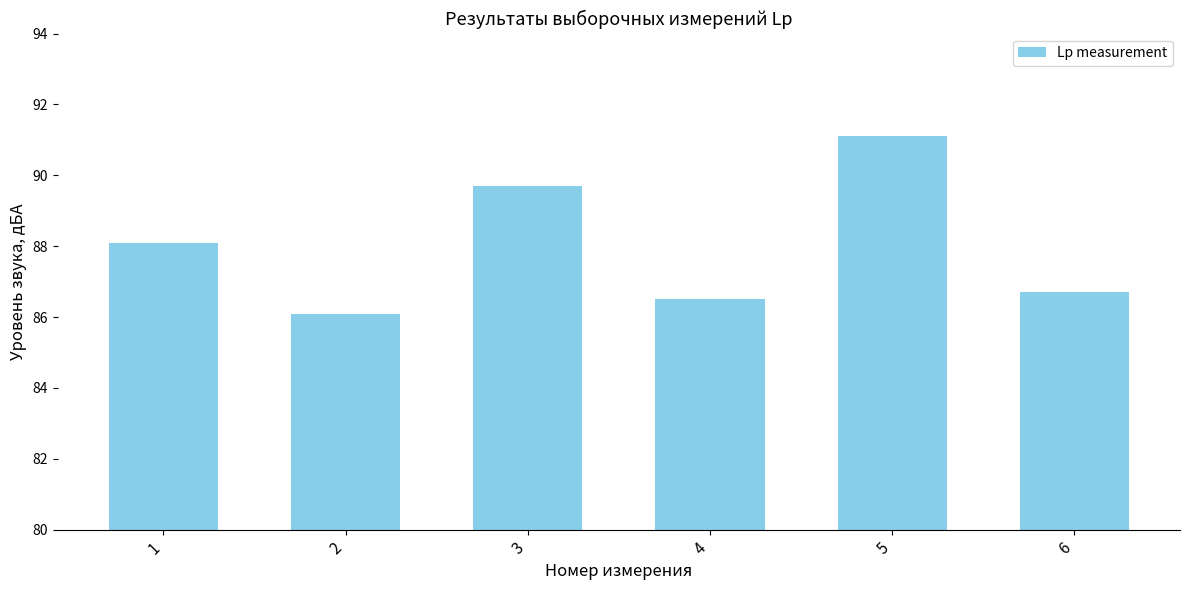

Reading left to right, list all the values displayed in this chart.

88.1	86.1	89.7	86.5	91.1	86.7